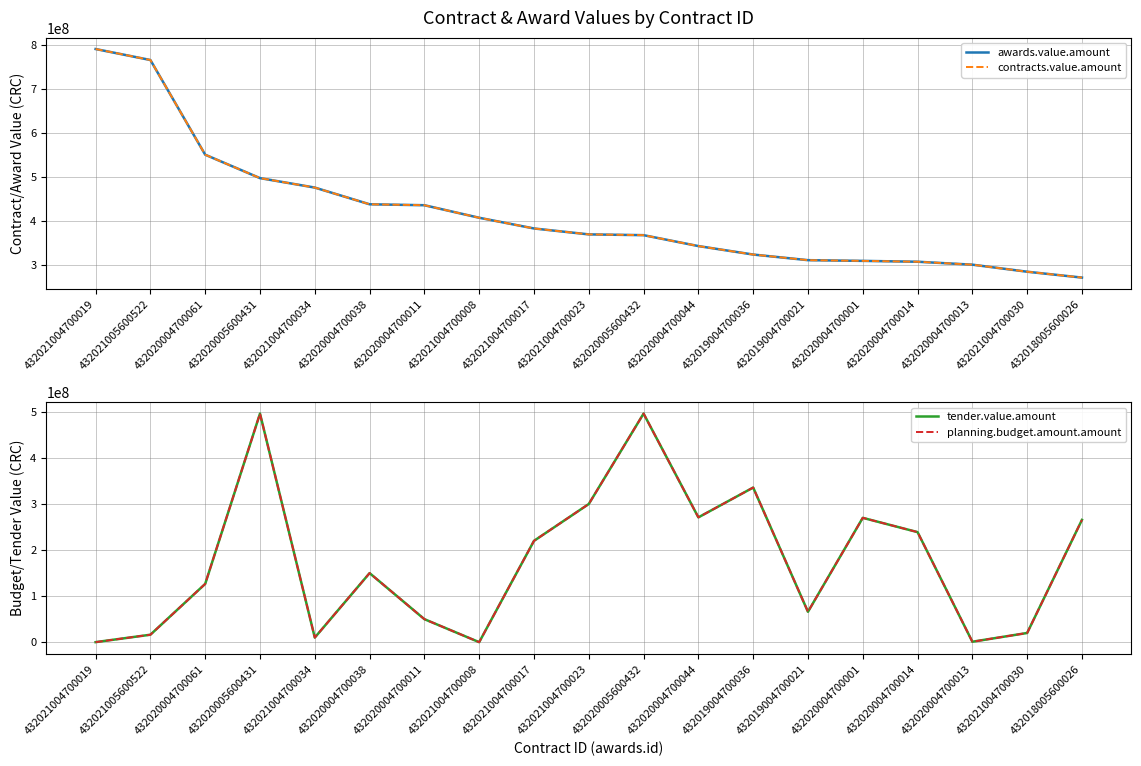

How many categories are shown in the chart?

19